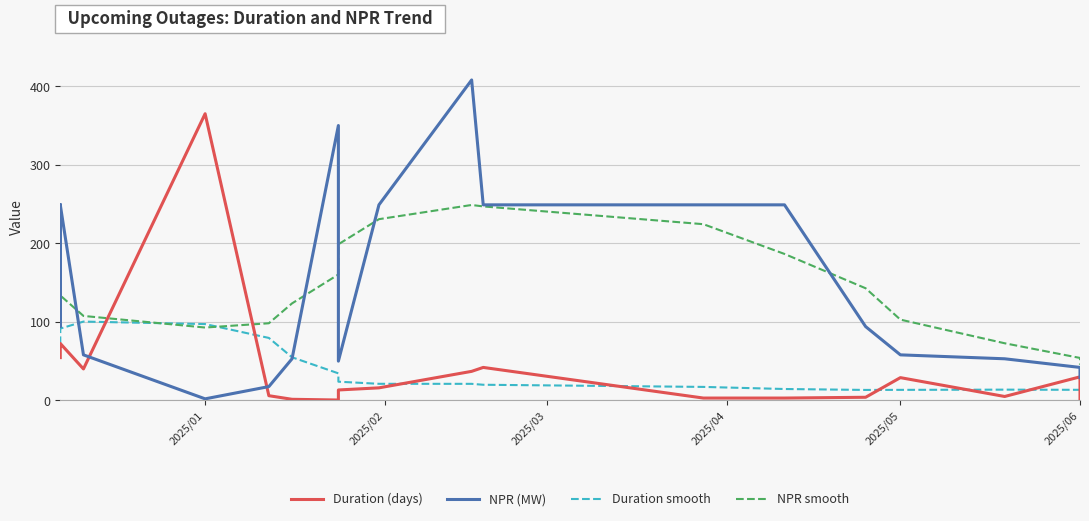

At how many categories does at least one series exceed 315?

3